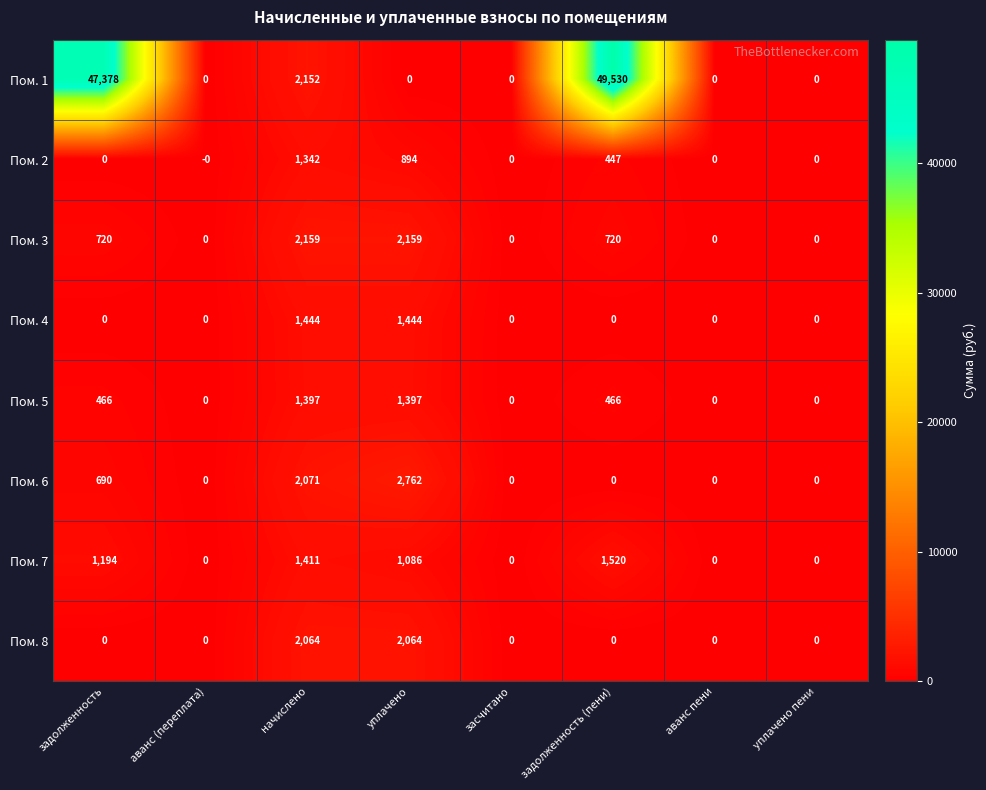

Between задолженность and уплачено пени, which series saw the biggest shift?

Пом. 1